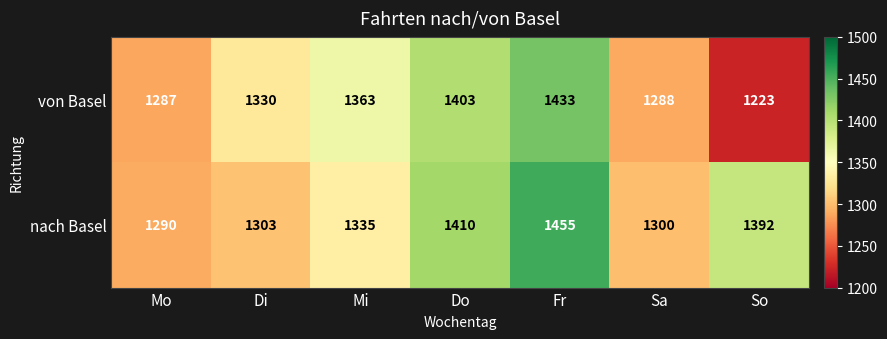

At Mi, list the series in order from smallest to largest.

nach Basel, von Basel